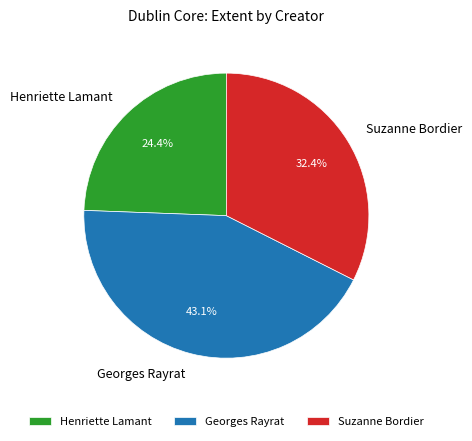

Count the number of slices in the pie.

3